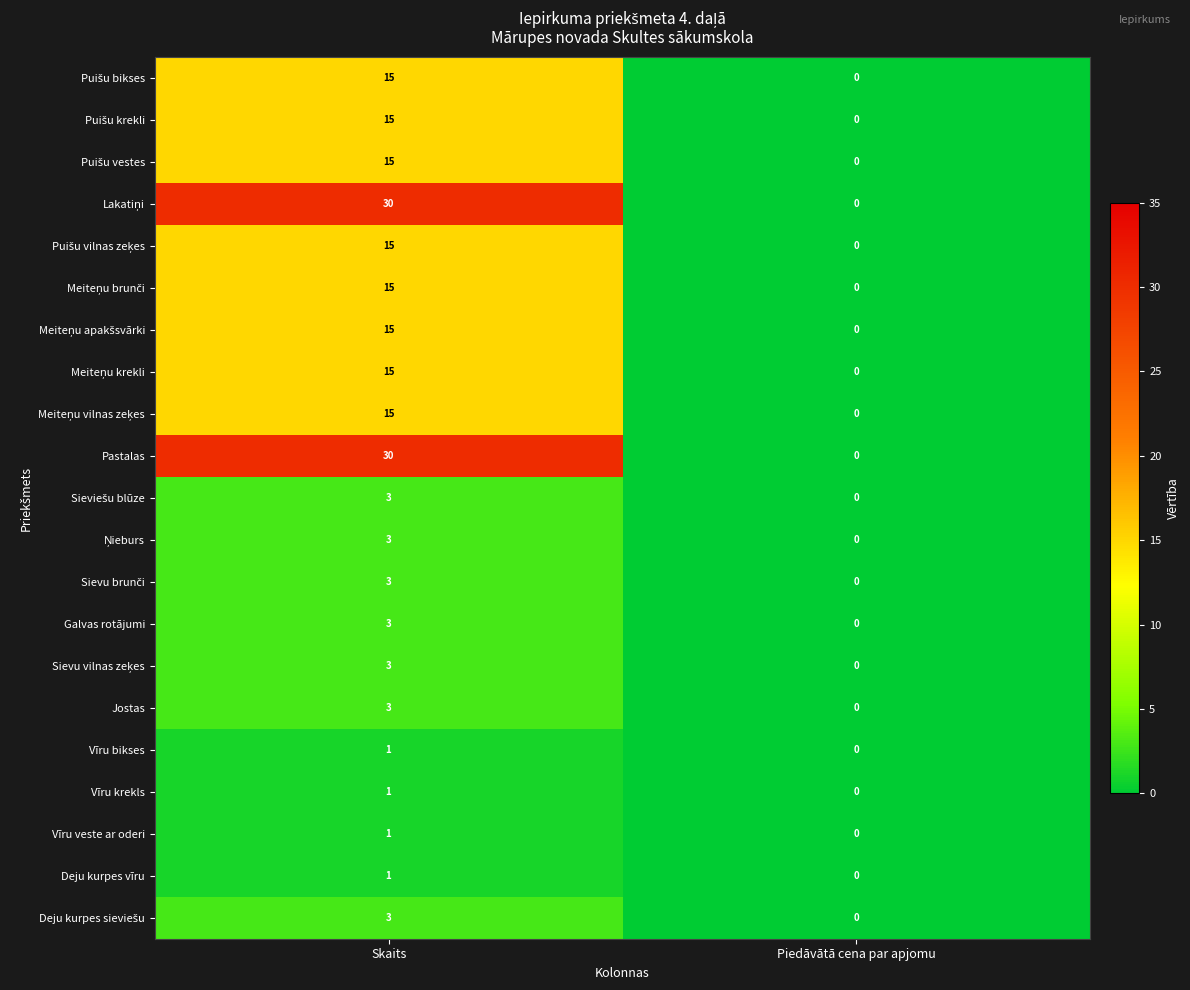

What is the maximum value shown in the chart?

30